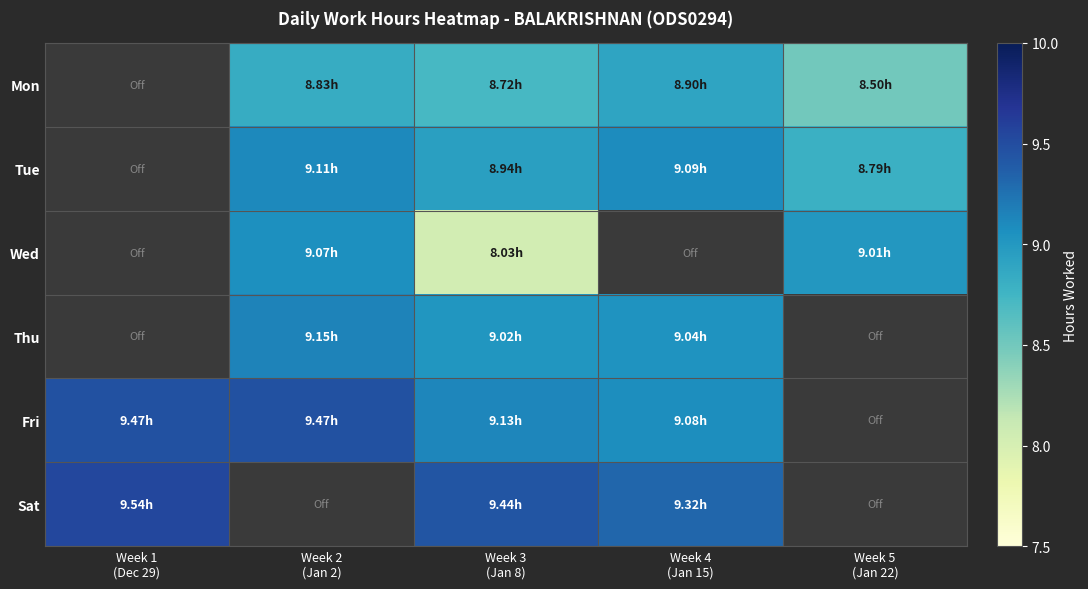

Reading left to right, transcribe all the data shown in this chart.

Mon: Week 1
(Dec 29)=0.0	Week 2
(Jan 2)=8.8	Week 3
(Jan 8)=8.7	Week 4
(Jan 15)=8.9	Week 5
(Jan 22)=8.5
Tue: Week 1
(Dec 29)=0.0	Week 2
(Jan 2)=9.1	Week 3
(Jan 8)=8.9	Week 4
(Jan 15)=9.1	Week 5
(Jan 22)=8.8
Wed: Week 1
(Dec 29)=0.0	Week 2
(Jan 2)=9.1	Week 3
(Jan 8)=8.0	Week 4
(Jan 15)=0.0	Week 5
(Jan 22)=9.0
Thu: Week 1
(Dec 29)=0.0	Week 2
(Jan 2)=9.2	Week 3
(Jan 8)=9.0	Week 4
(Jan 15)=9.0	Week 5
(Jan 22)=0.0
Fri: Week 1
(Dec 29)=9.5	Week 2
(Jan 2)=9.5	Week 3
(Jan 8)=9.1	Week 4
(Jan 15)=9.1	Week 5
(Jan 22)=0.0
Sat: Week 1
(Dec 29)=9.5	Week 2
(Jan 2)=0.0	Week 3
(Jan 8)=9.4	Week 4
(Jan 15)=9.3	Week 5
(Jan 22)=0.0